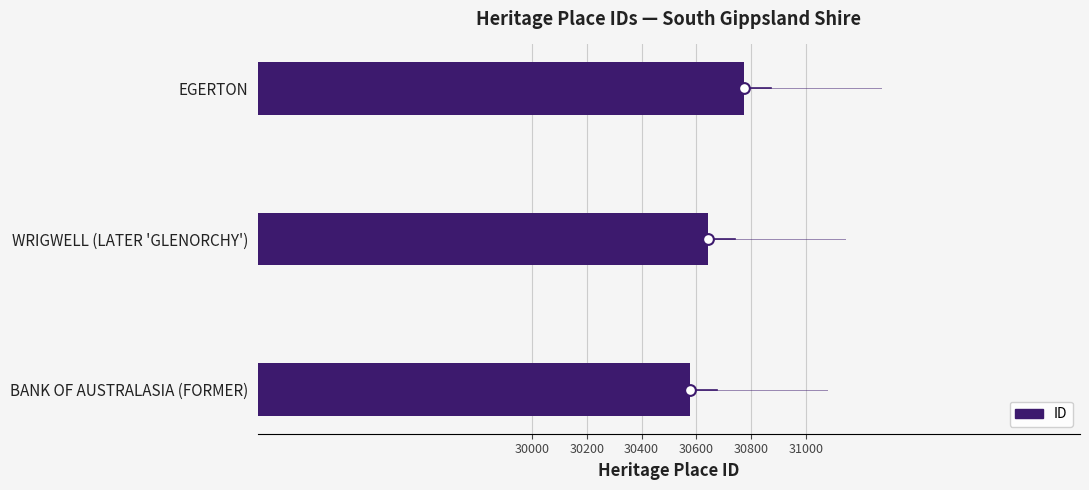

Which has a higher value, EGERTON or WRIGWELL (LATER 'GLENORCHY')?

EGERTON